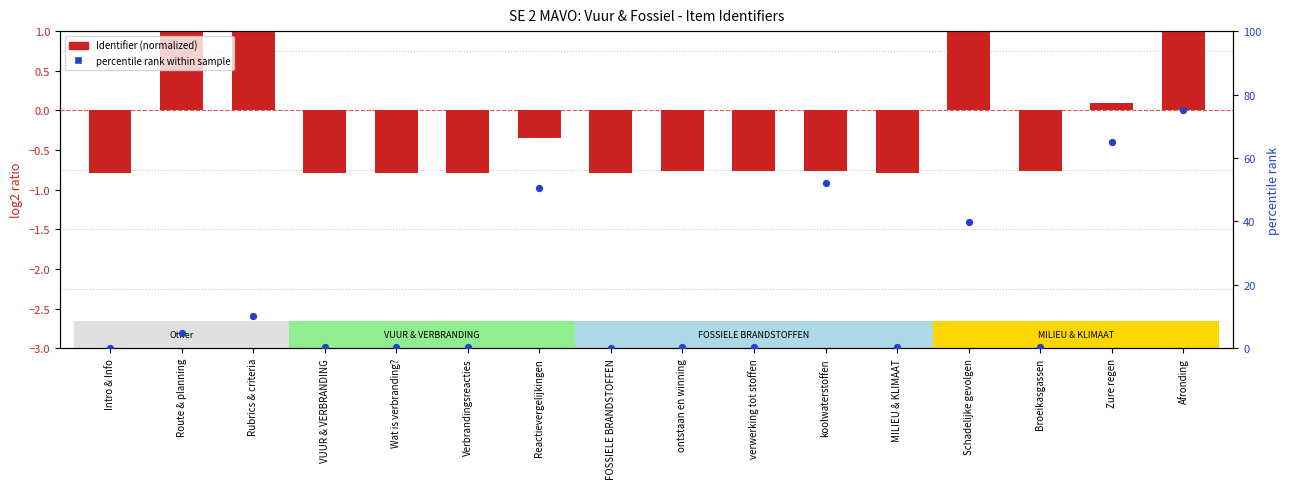

What is the total value across all series at VUUR & VERBRANDING?

-0.5